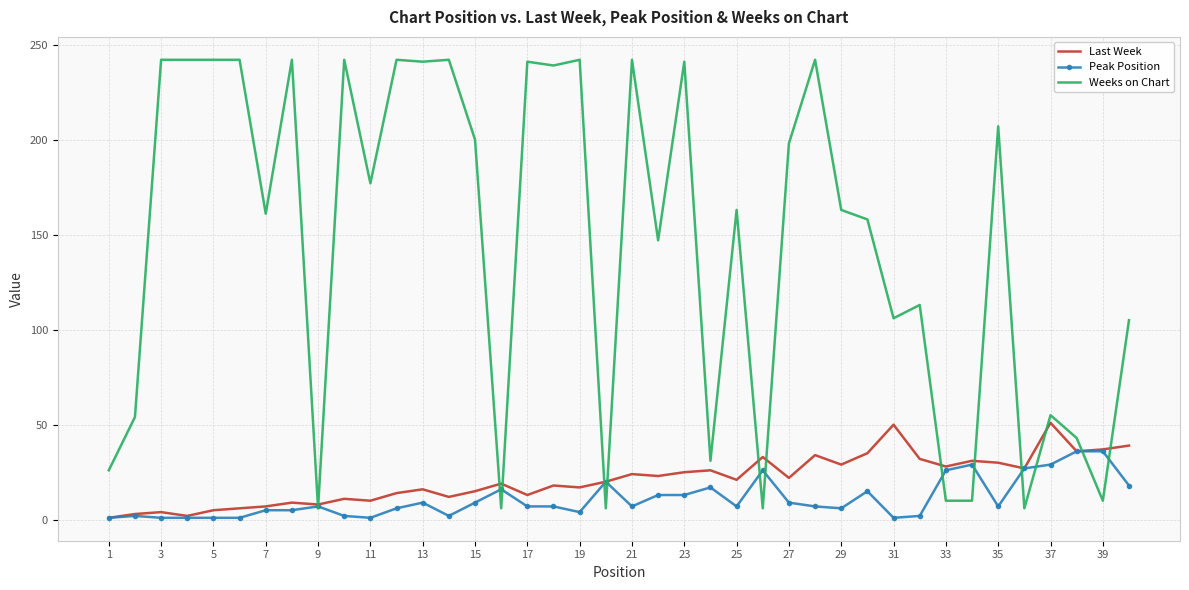

List the series in order of their peak value, lowest first.

Peak Position, Last Week, Weeks on Chart